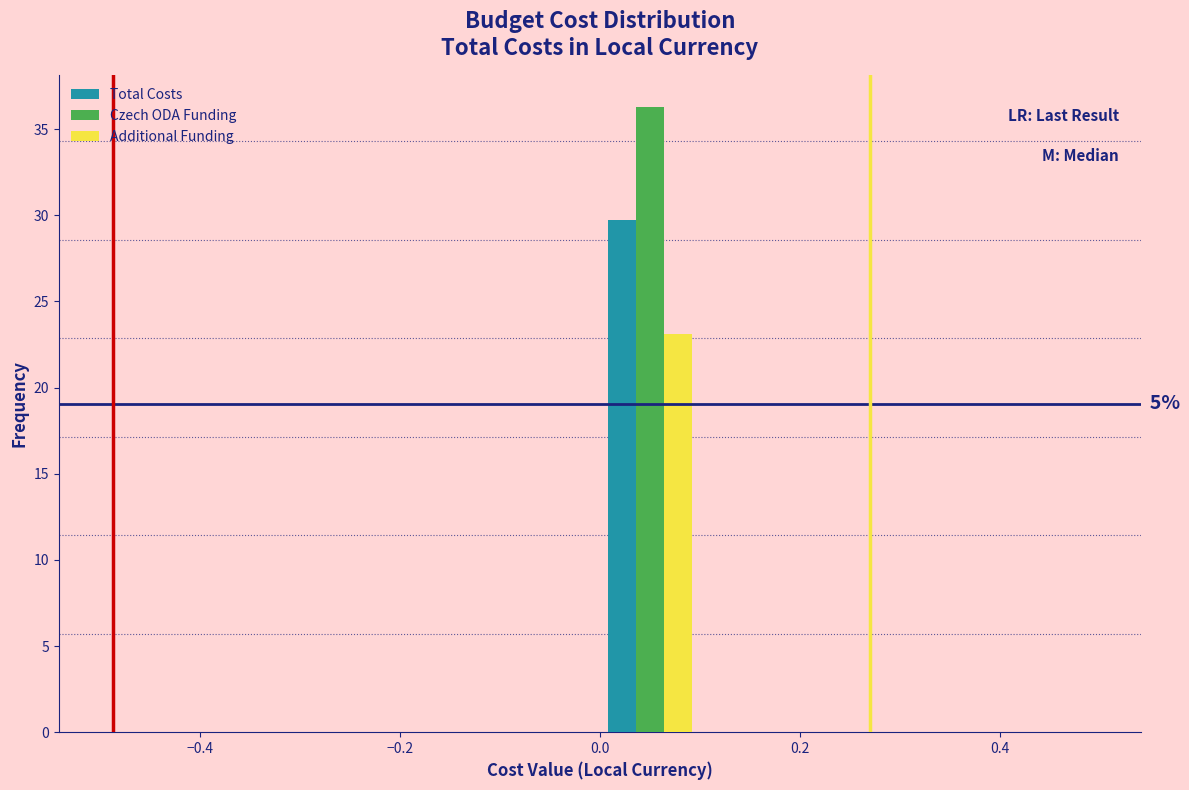

In the Czech ODA Funding series, which range on the x-axis has the tallest bar?

0.0 to 0.1